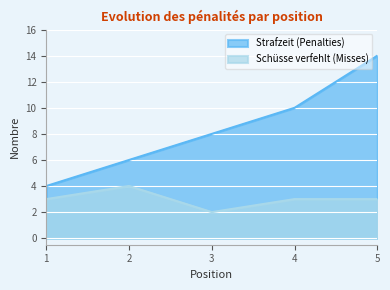

Which label corresponds to the largest value in the chart?

5